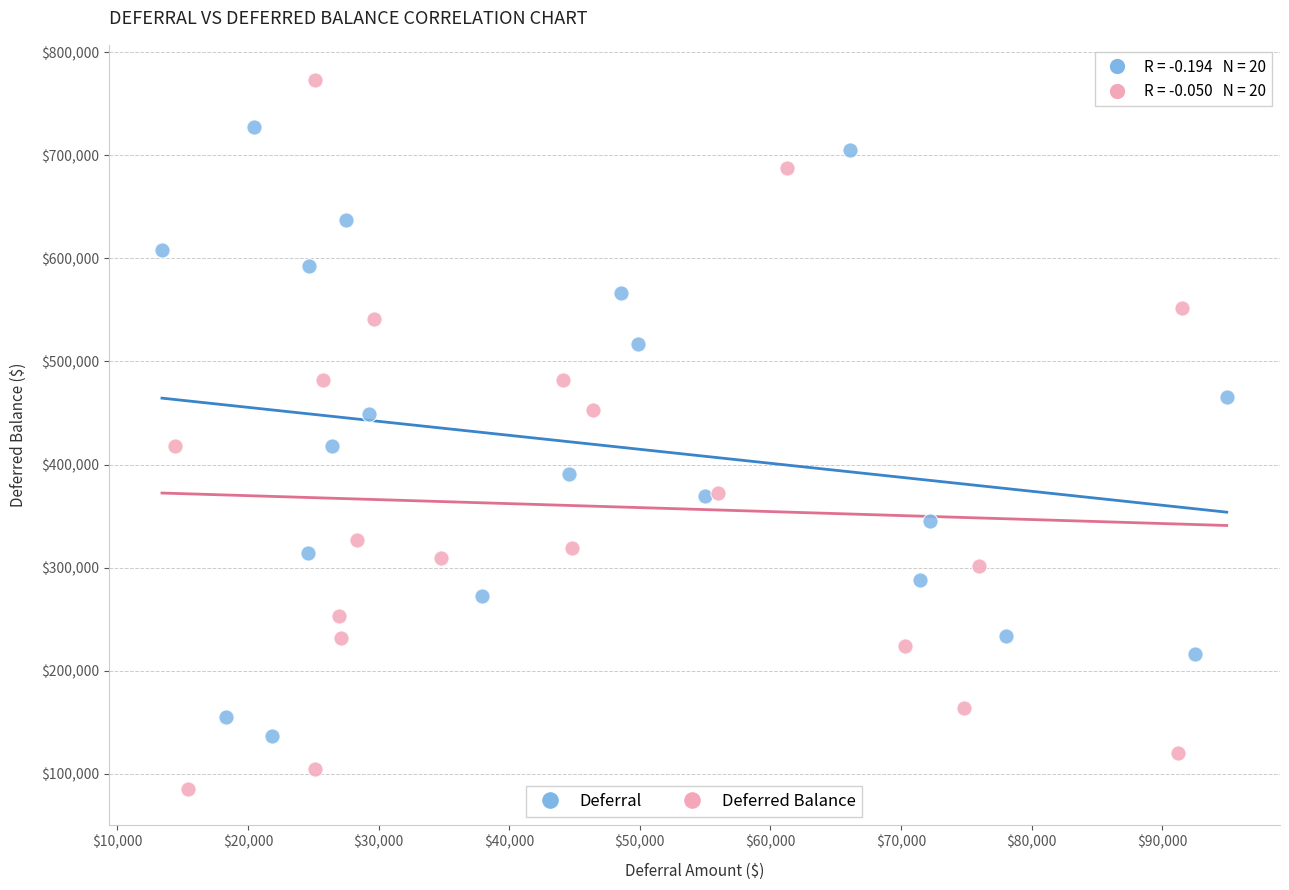

Which series has the largest Y range (max minus min)?

Deferred Balance